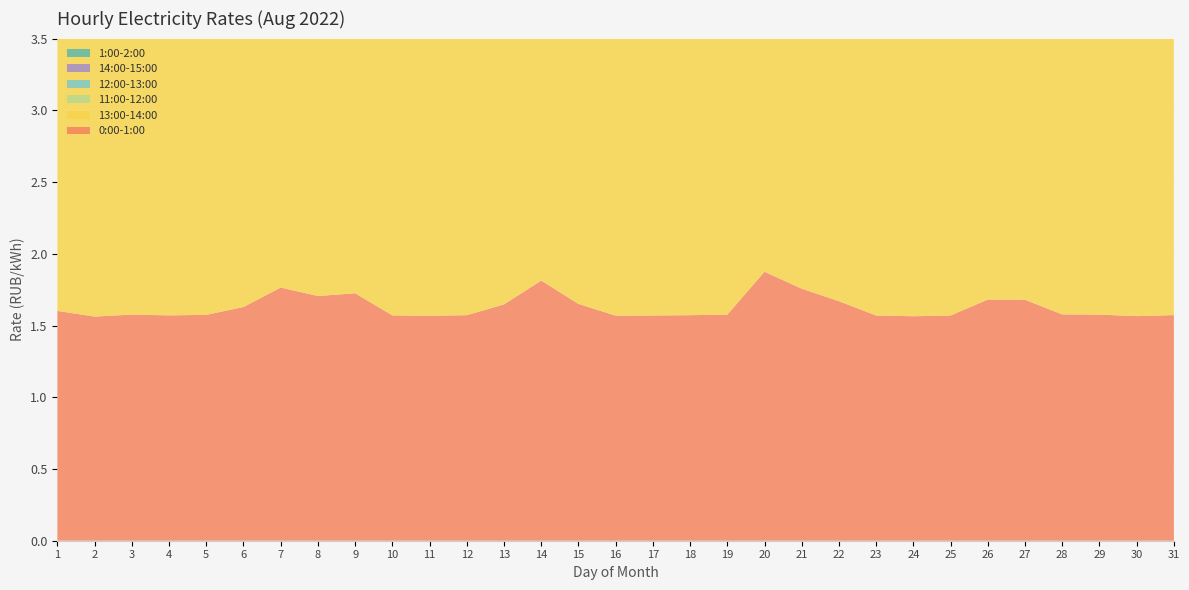

Reading left to right, what are all the values shown in this chart?

0:00-1:00: 1.6	1.6	1.6	1.6	1.6	1.6	1.8	1.7	1.7	1.6	1.6	1.6	1.6	1.8	1.7	1.6	1.6	1.6	1.6	1.9	1.8	1.7	1.6	1.6	1.6	1.7	1.7	1.6	1.6	1.6	1.6
13:00-14:00: 2.1	2.1	2.2	2.2	2.2	2.1	2.4	2.2	2.3	2.0	2.1	2.0	2.1	2.2	2.0	2.0	2.3	2.2	2.3	2.4	2.5	2.4	2.3	2.2	2.2	2.3	2.3	2.3	2.2	2.2	2.2
11:00-12:00: 2.1	2.1	2.2	2.2	2.1	2.1	2.4	2.2	2.3	2.0	2.1	2.0	2.1	2.2	2.1	2.0	2.3	2.2	2.3	2.4	2.5	2.4	2.3	2.3	2.2	2.2	2.3	2.2	2.2	2.3	2.2
12:00-13:00: 2.1	2.1	2.2	2.2	2.1	2.1	2.4	2.2	2.3	2.0	2.1	2.0	2.1	2.2	2.1	2.0	2.3	2.2	2.3	2.4	2.5	2.4	2.3	2.3	2.2	2.2	2.2	2.2	2.2	2.2	2.2
14:00-15:00: 2.1	2.1	2.2	2.2	2.2	2.1	2.4	2.3	2.3	2.0	2.1	2.0	2.1	2.2	2.1	2.0	2.2	2.2	2.3	2.4	2.5	2.4	2.4	2.2	2.3	2.3	2.3	2.3	2.2	2.3	2.2
1:00-2:00: 1.6	1.6	1.6	1.6	1.6	1.6	1.6	1.6	1.6	1.6	1.6	1.6	1.6	1.6	1.6	1.6	1.6	1.6	1.6	1.8	1.6	1.6	1.6	1.6	1.6	1.6	1.6	1.6	1.6	1.6	1.6